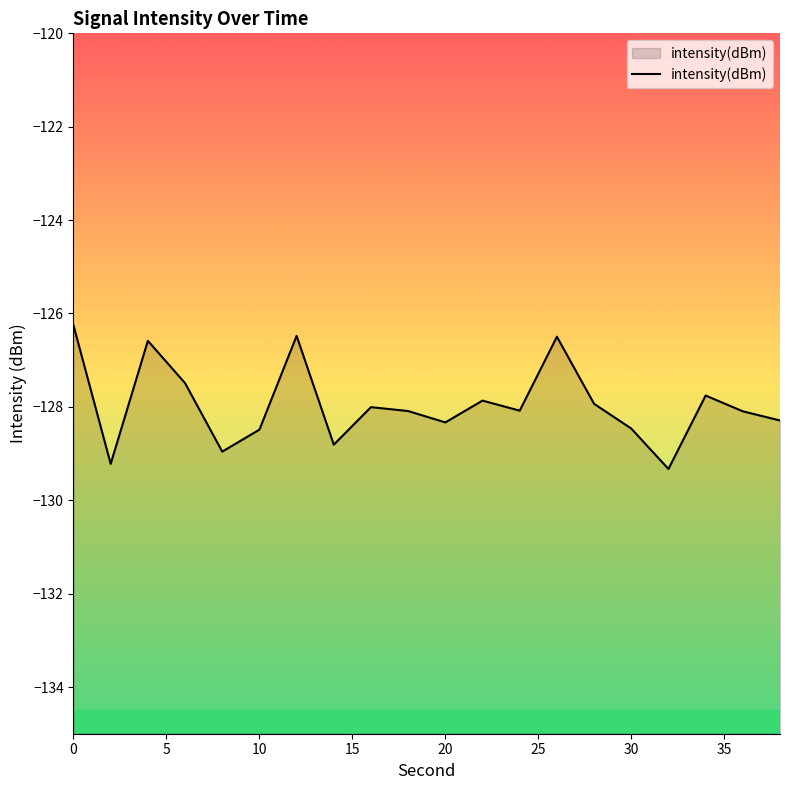

What is the change in value from 24 to 26?

+1.6